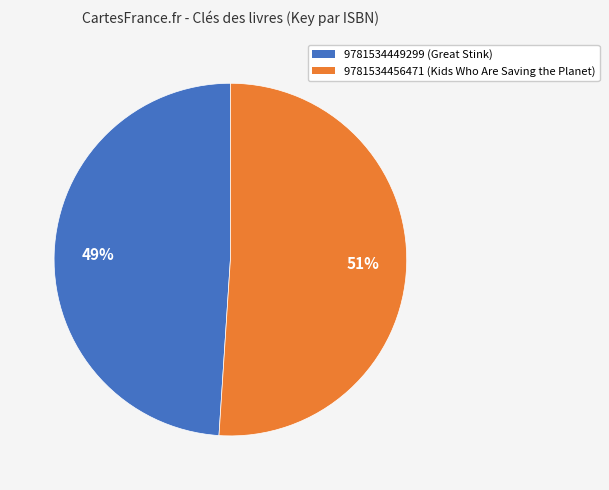

Is there any slice that represents more than half of the pie?

Yes